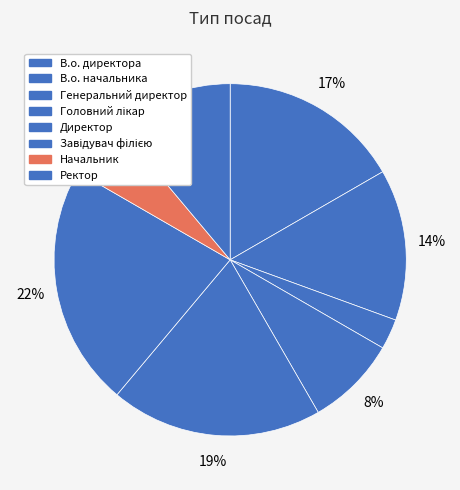

Does Головний лікар account for over 50% of the chart?

No